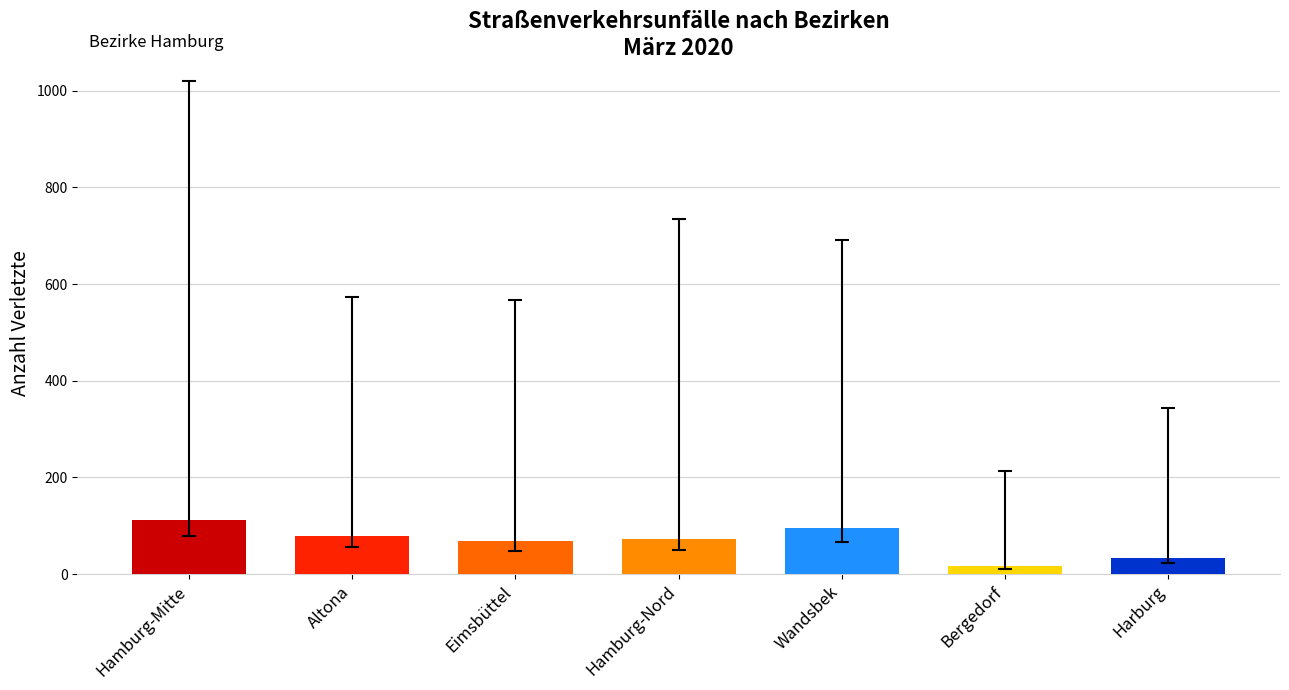

What is the label of the 1st bar from the right?

Harburg